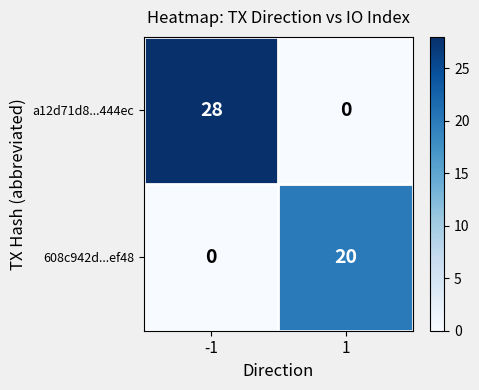

The a12d71d8...444ec series shows 9 at 1. True or false?

False